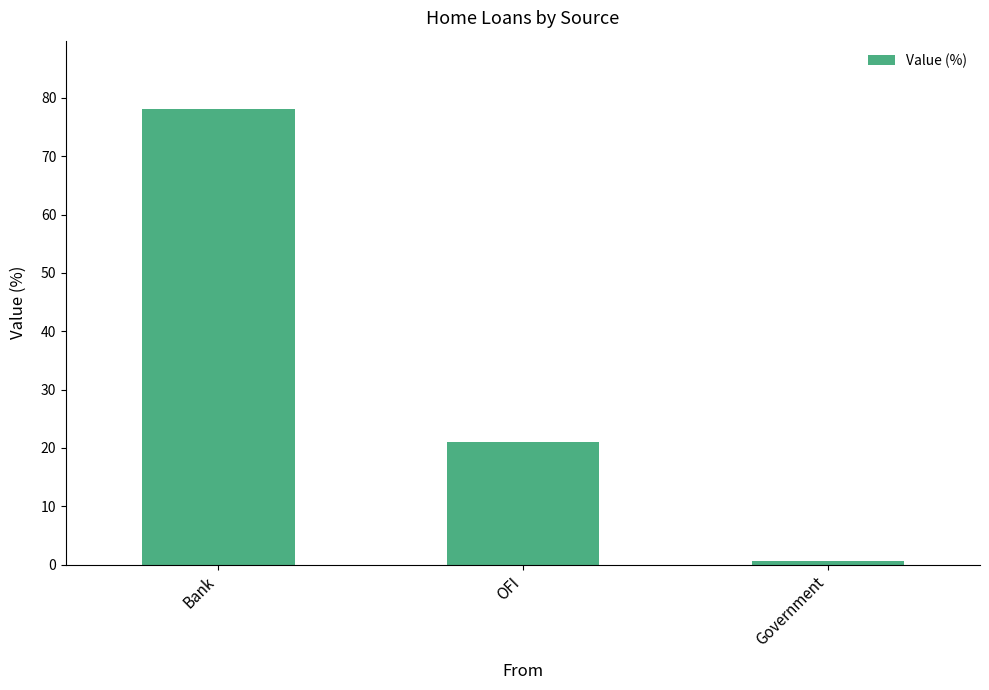

How many series are shown in this chart?

1